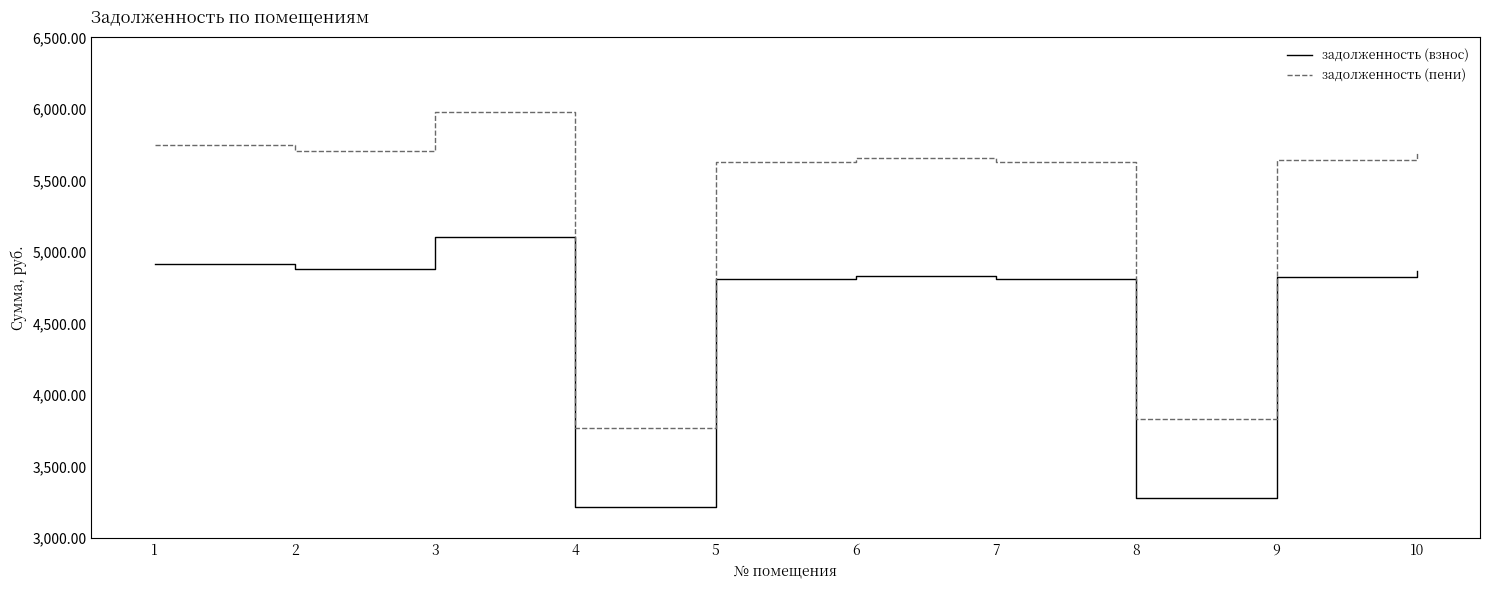

Is it true that задолженность (взнос) equals 2885.8 at 6?

False